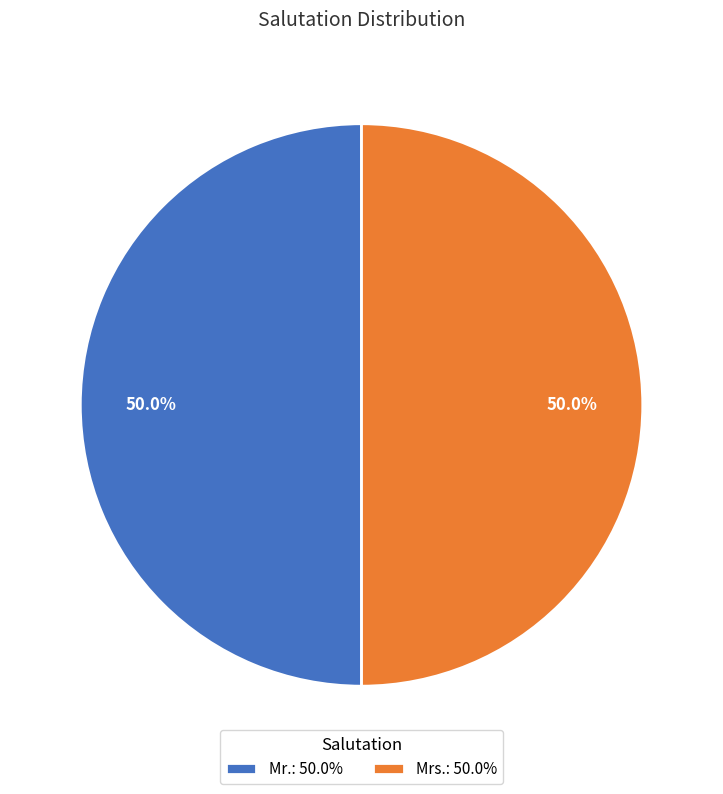

To the nearest percent, what portion does Mr. represent?

50%